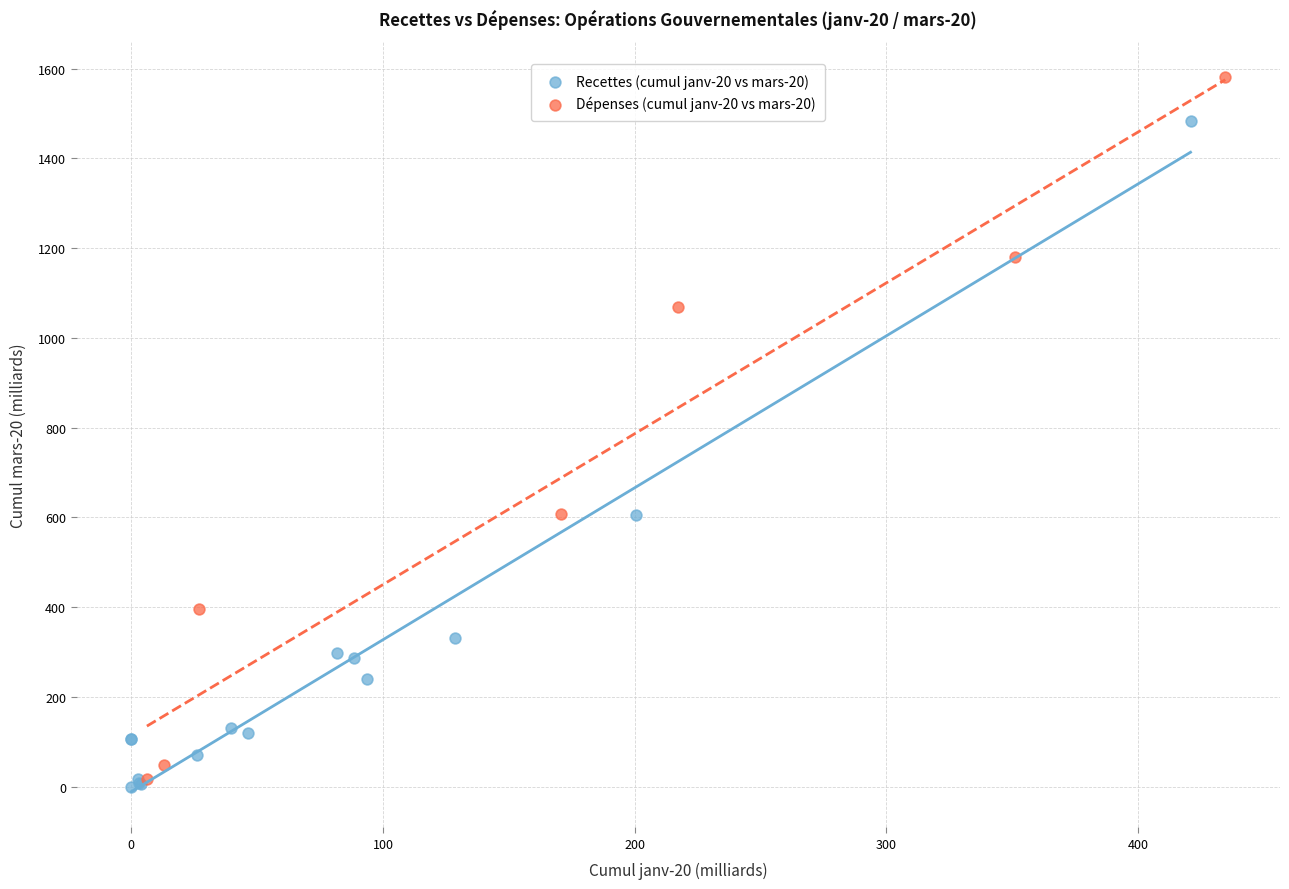

Which series reaches the maximum Y coordinate?

Dépenses (cumul janv-20 vs mars-20)